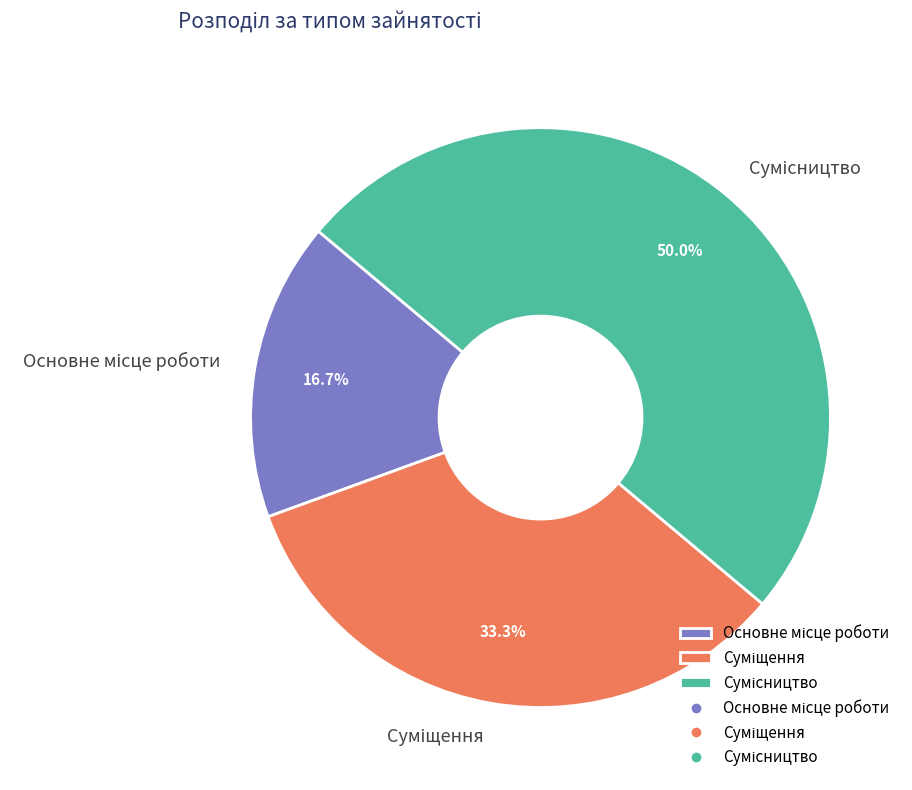

Does Сумісництво represent more than half of the total?

No